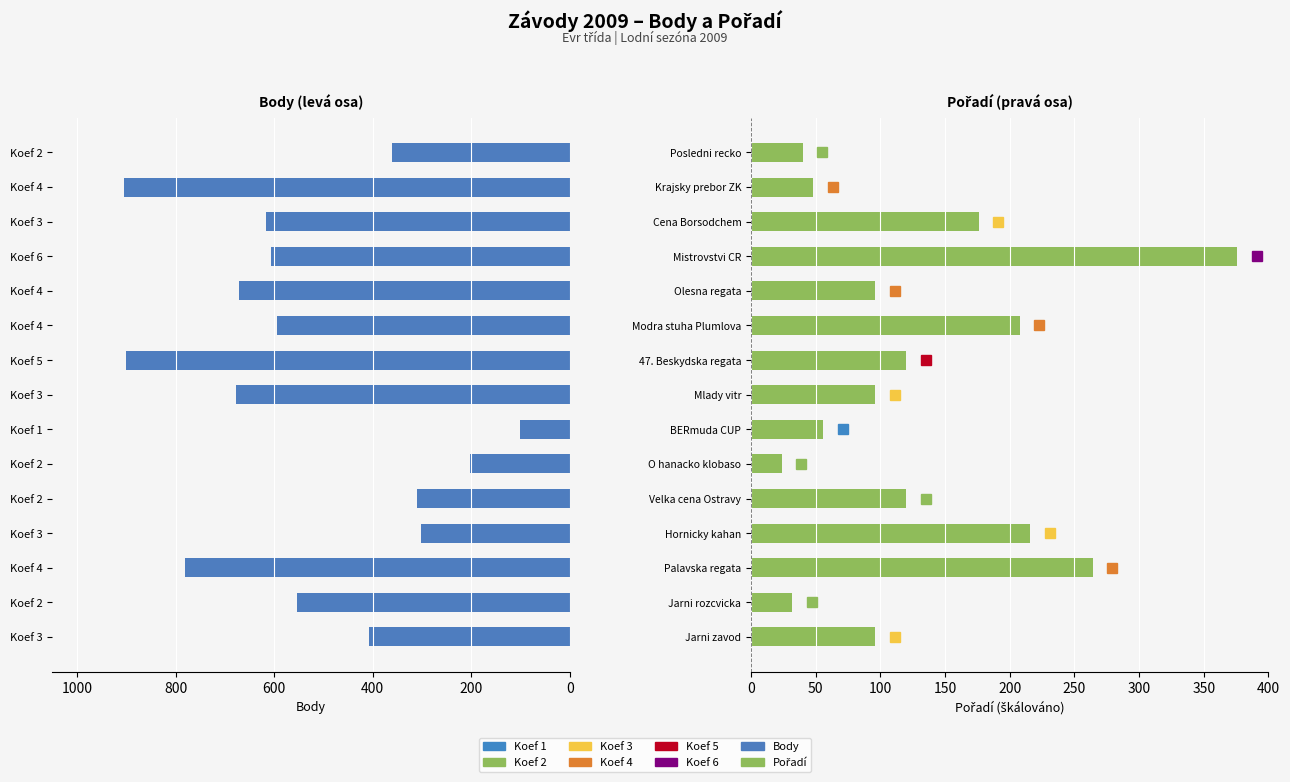

What is the highest value of the Pořadí (×8) series?

376